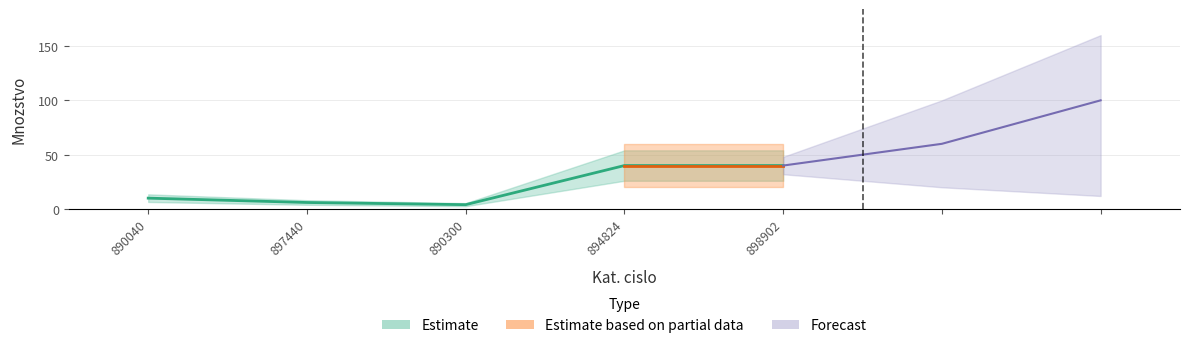

What is the smallest value displayed?

4